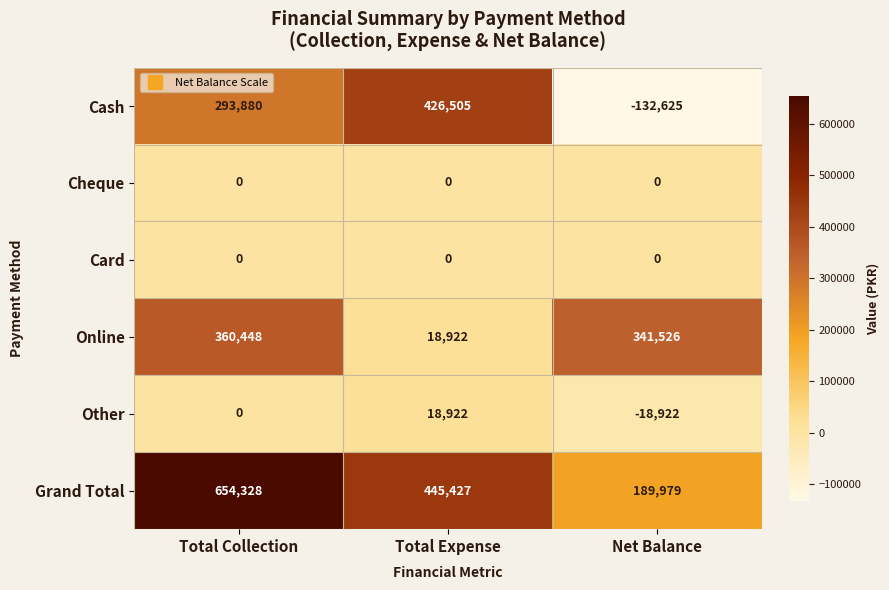

Read the Cash value at Net Balance, to the nearest 50.

-132600